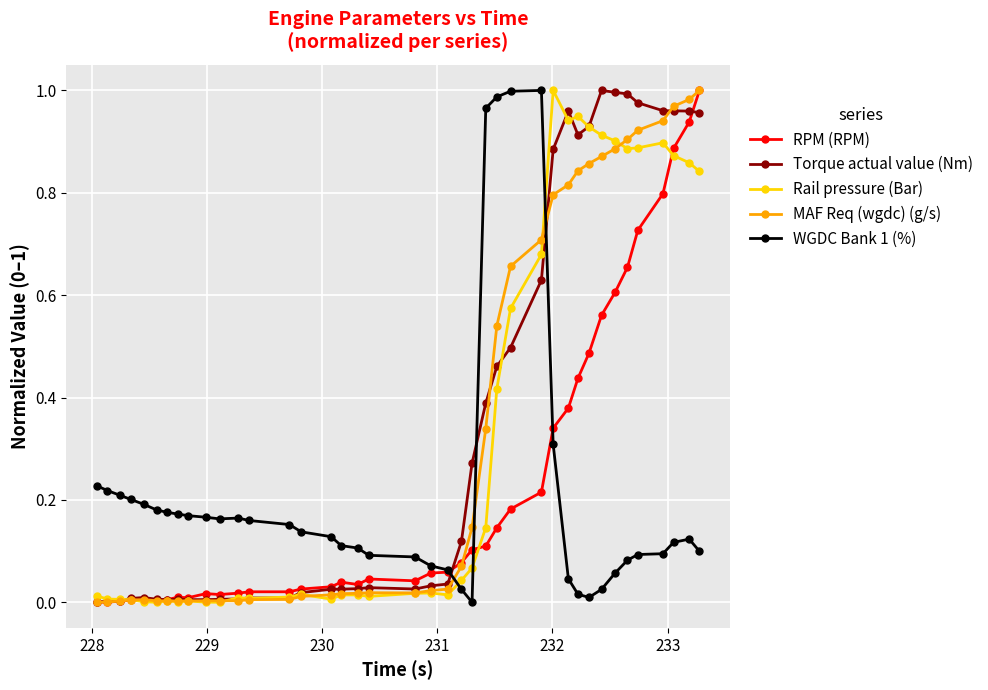

Which series ends up on top after the final intersection of WGDC Bank 1 (%) and MAF Req (wgdc) (g/s)?

MAF Req (wgdc) (g/s)